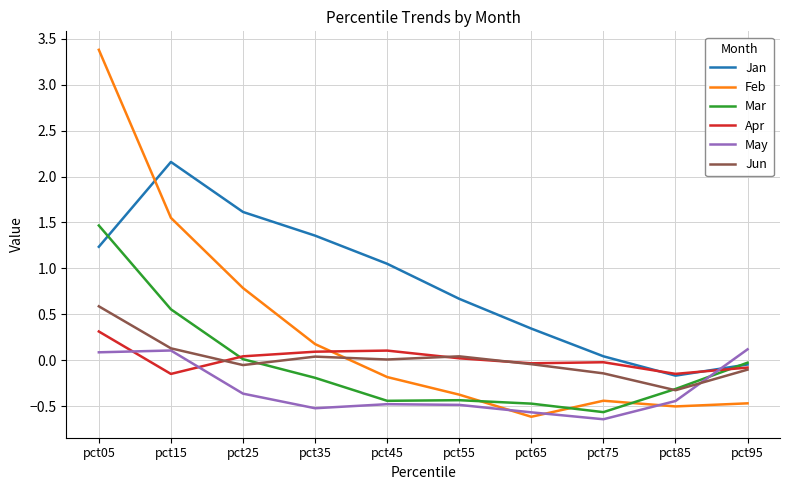

Does the chart have visible grid lines?

Yes